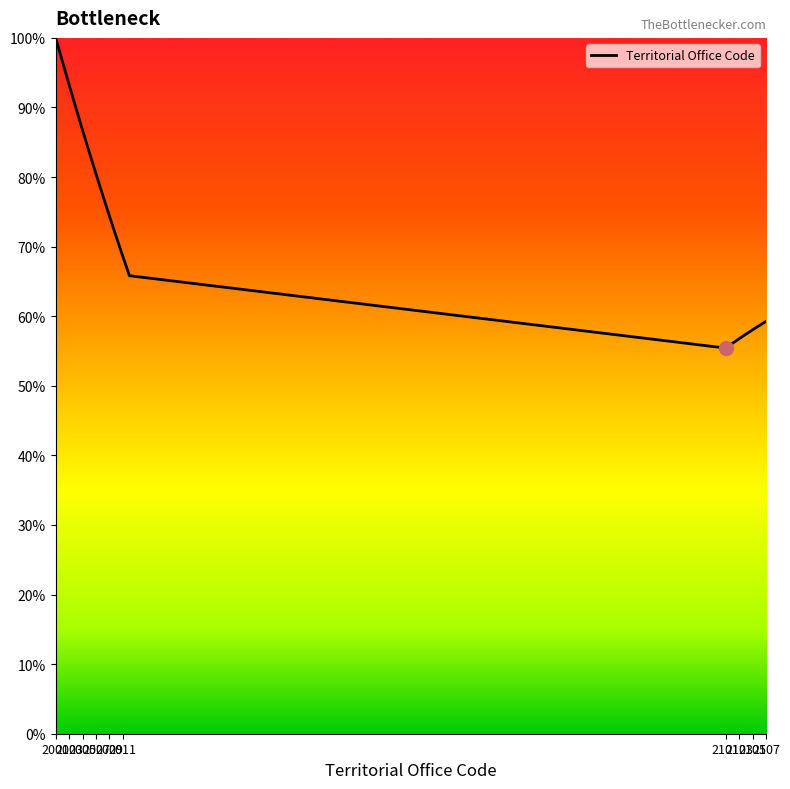

What is the smallest value displayed?

55.4